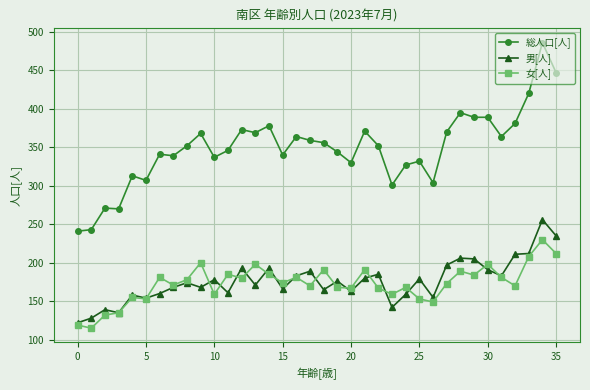

Which series has the largest total across all categories?

総人口[人]